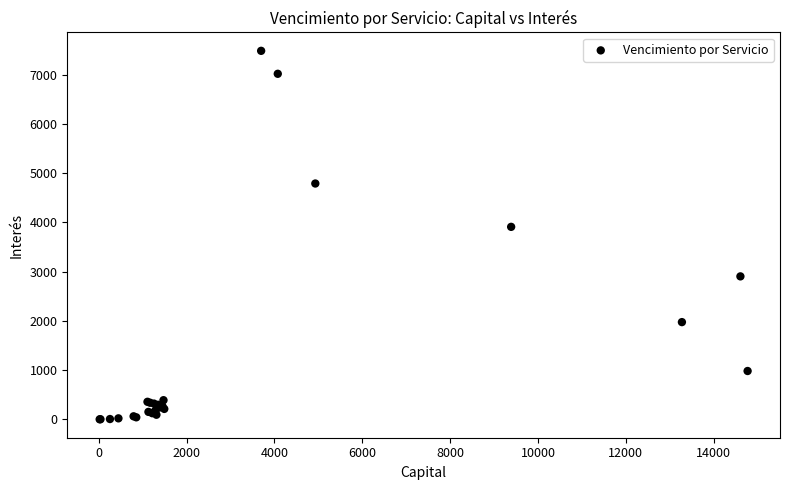

What Y value in the scatter plot is closest to 3741?

3908.0